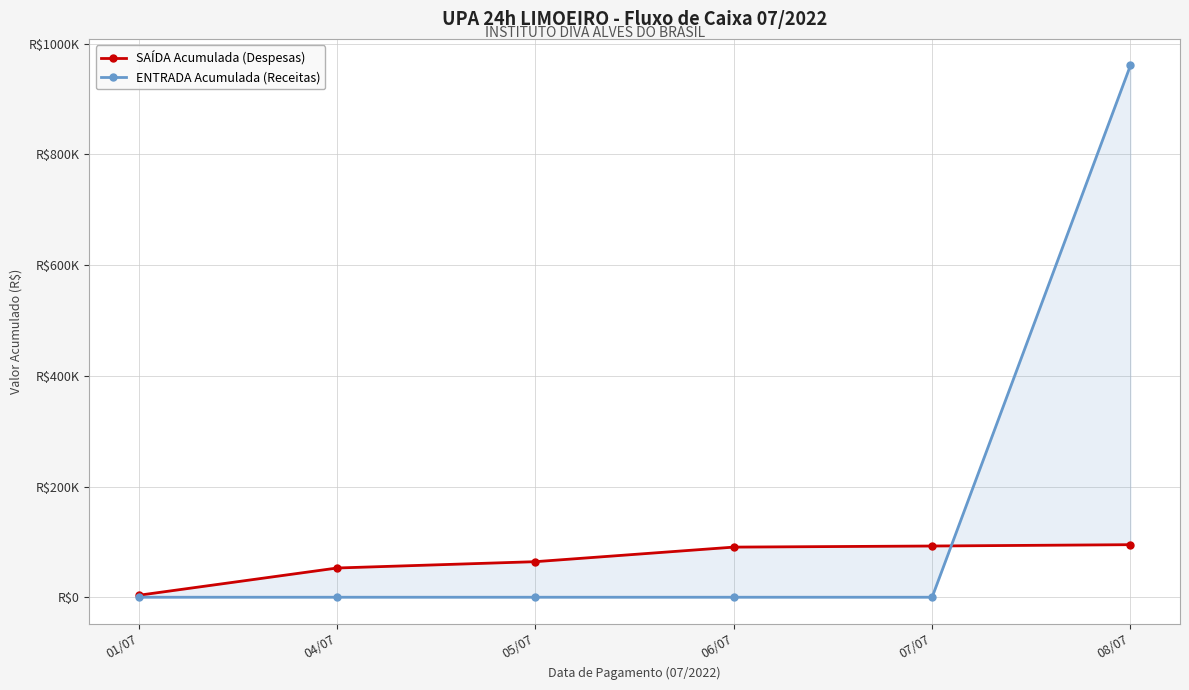

How many lines are shown in the chart?

2